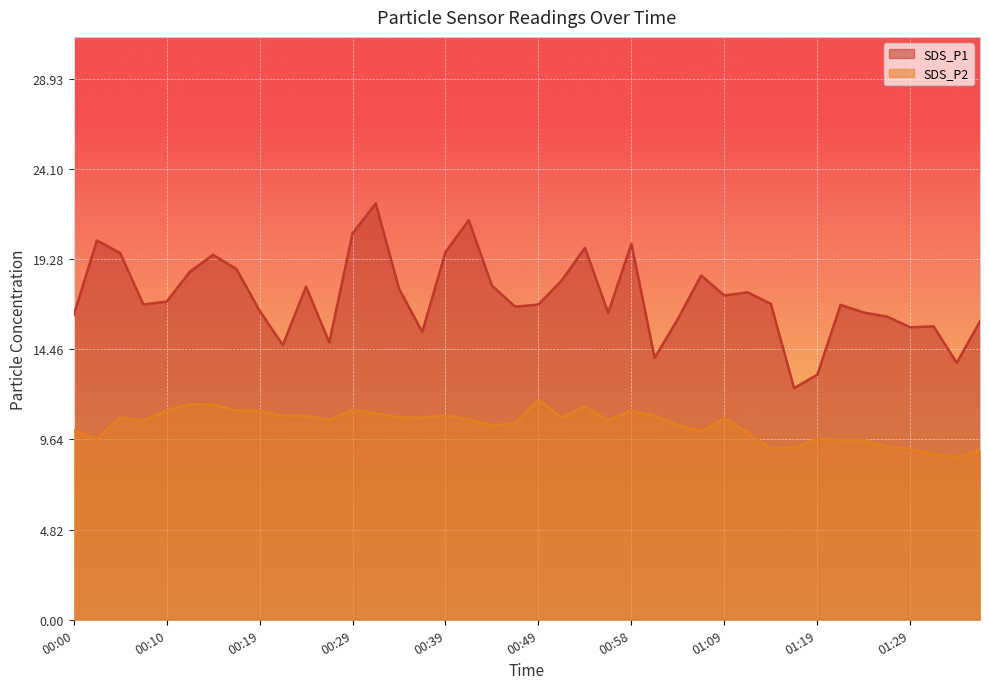

Is it true that SDS_P2 equals 15.1 at 01:34?

False